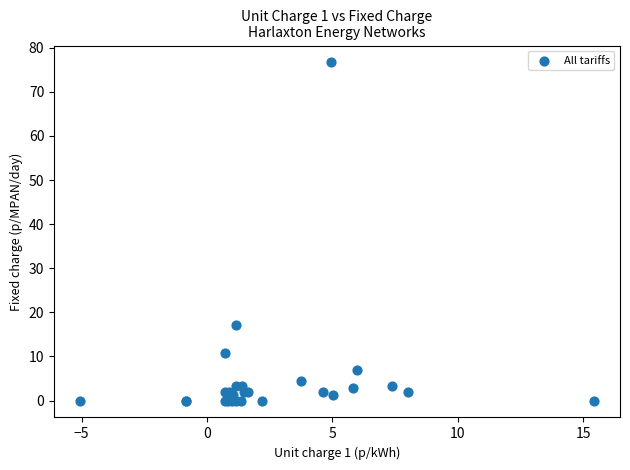

What Y value in the scatter plot is closest to 38?

17.1